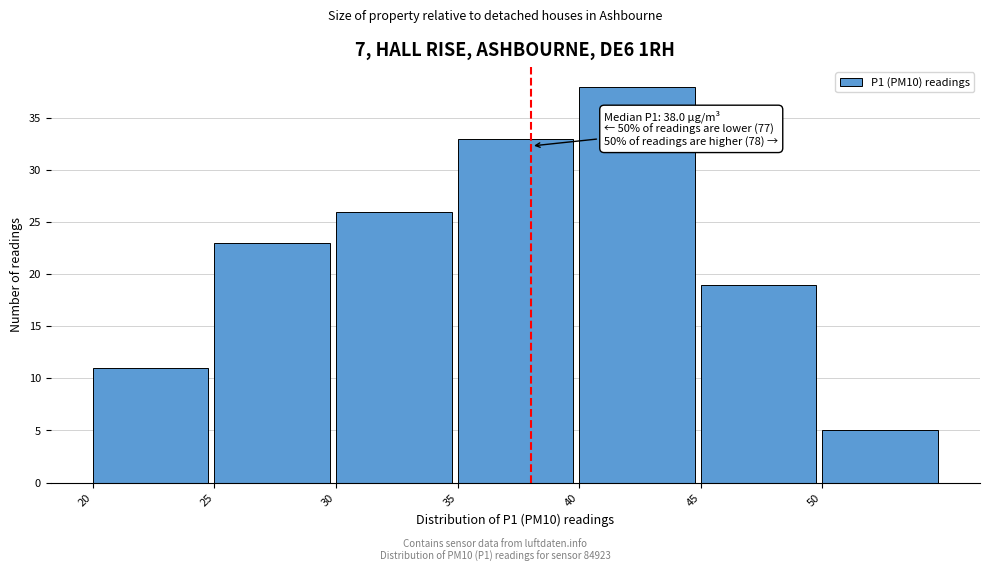

Over which range of the x-axis is the bar tallest?

40 to 45